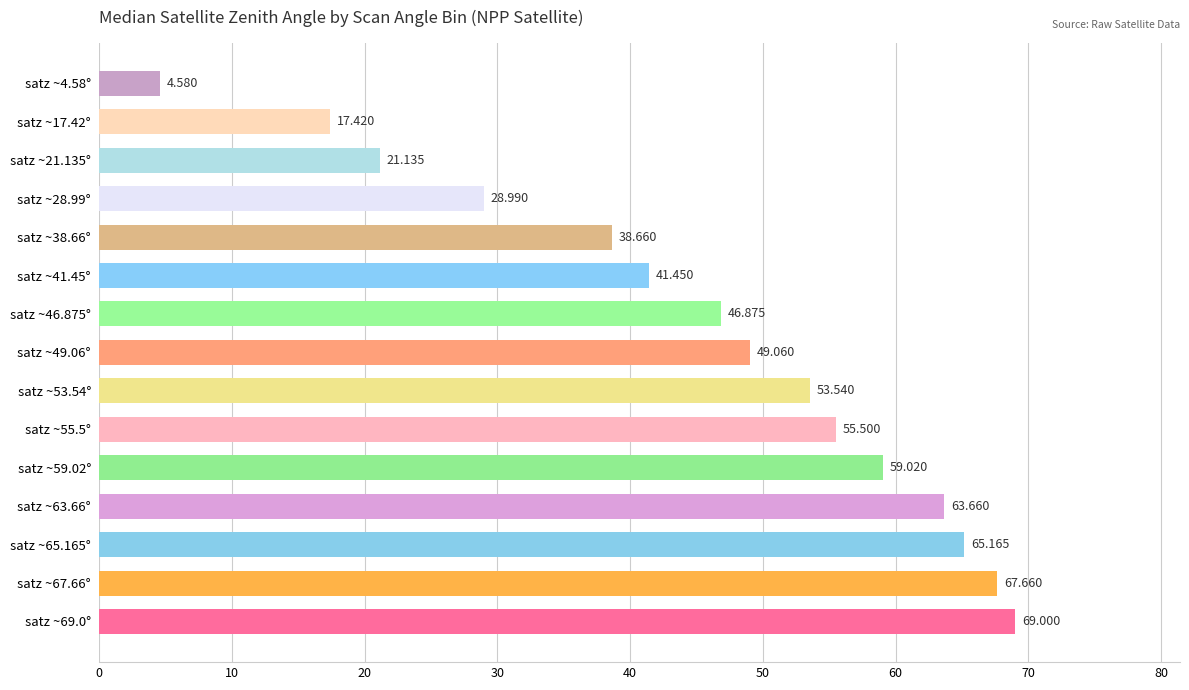

What is the difference between the maximum and minimum values?

64.4